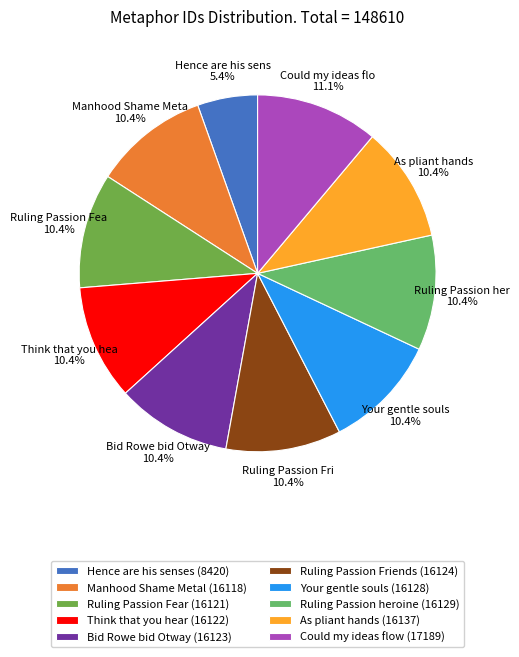

True or false: Bid Rowe bid Otway accounts for 2% of the total.

False